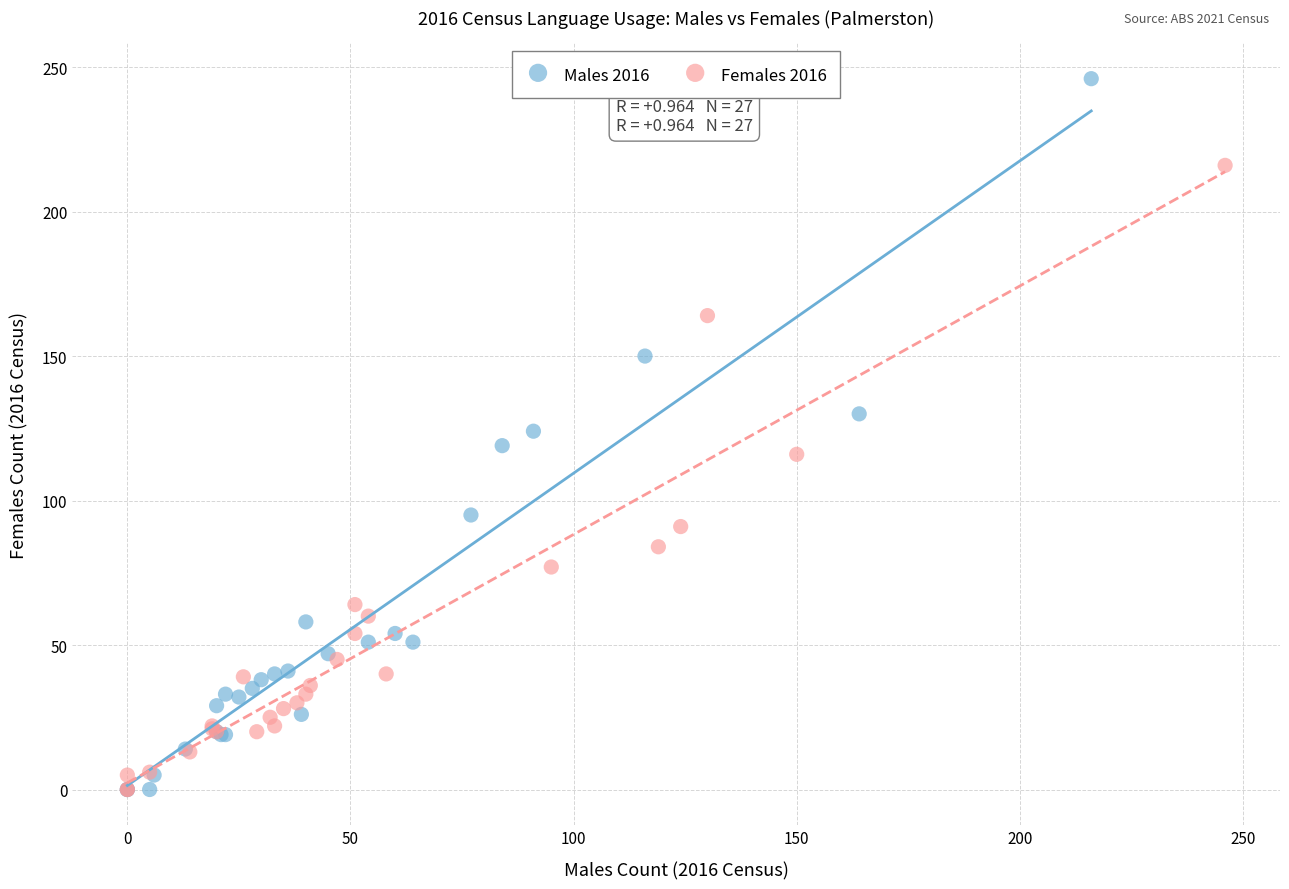

Which series contains the highest Y value?

Males 2016